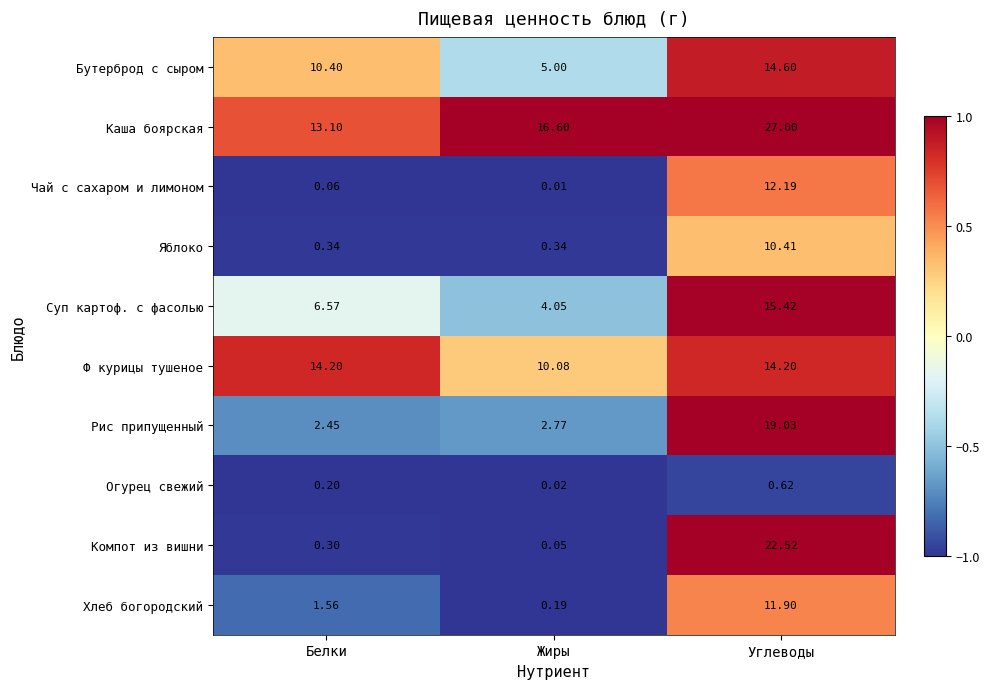

Which label corresponds to the largest value in the chart?

Углеводы